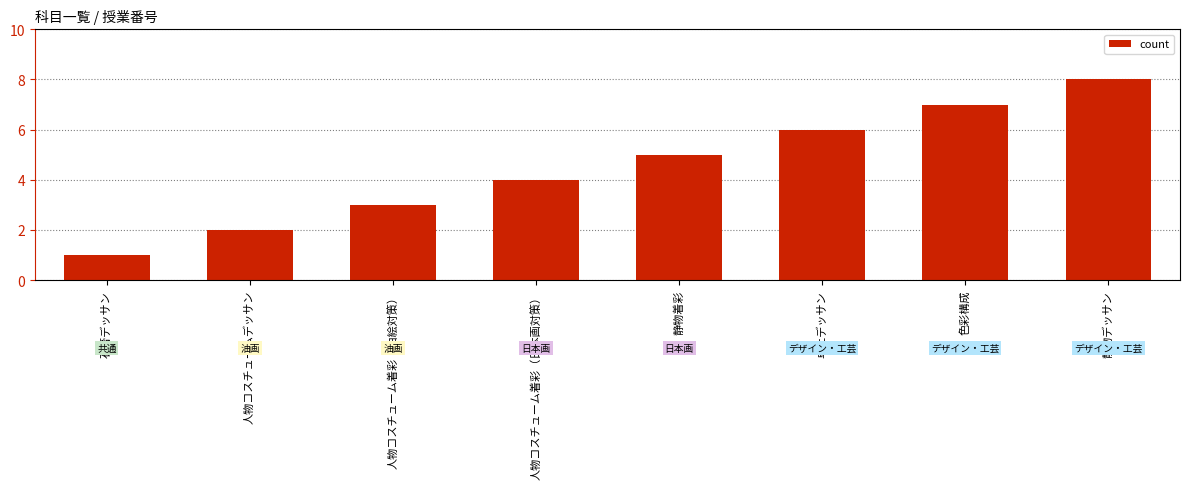

Reading left to right, what are all the values shown in this chart?

1	2	3	4	5	6	7	8